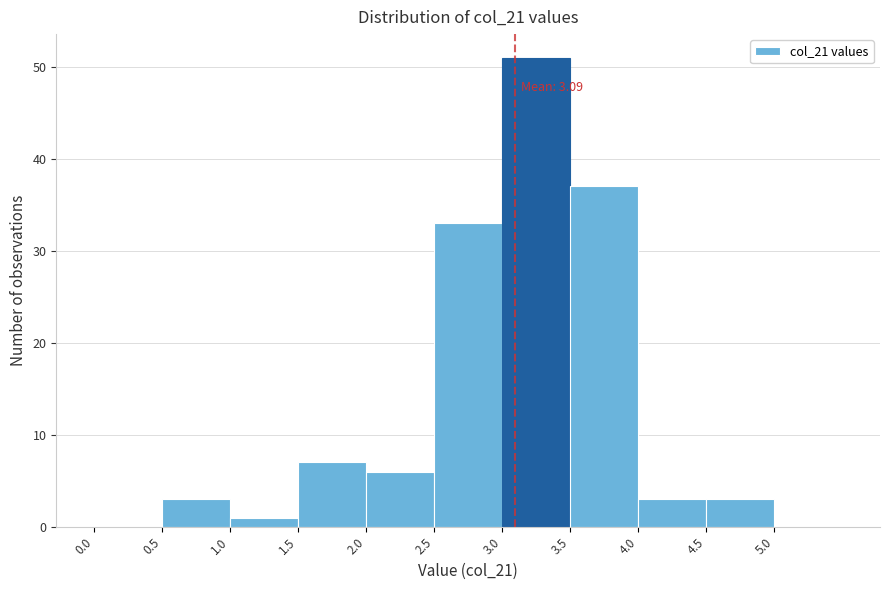

Which range on the x-axis has the tallest bar?

3.0 to 3.5